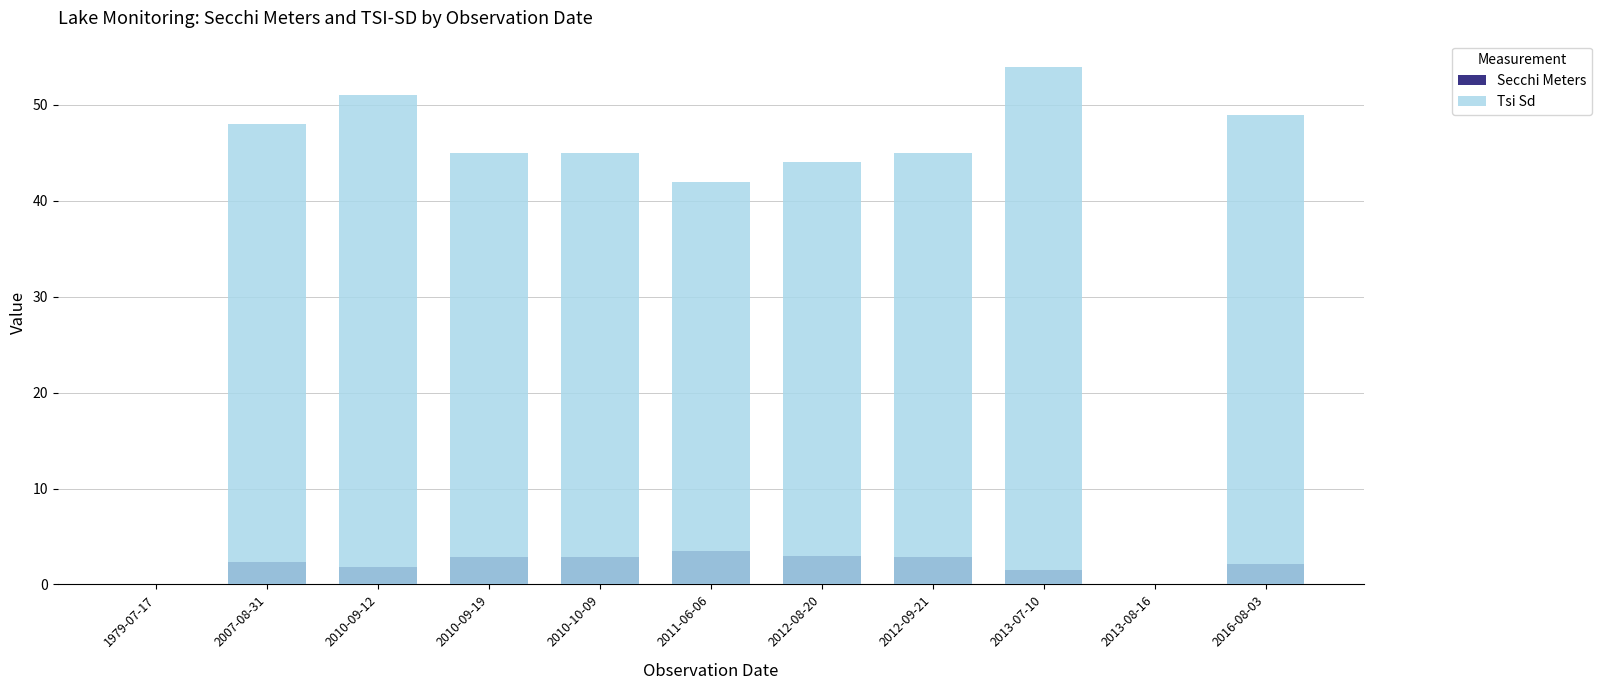

What is the label of the 1st bar from the left?

1979-07-17